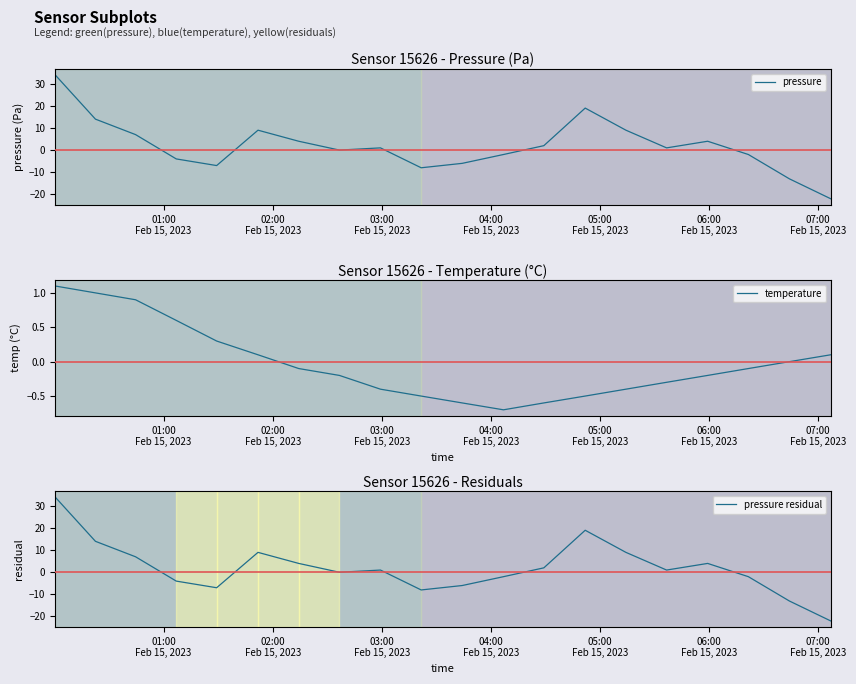

True or false: pressure residual and pressure cross at least once.

False